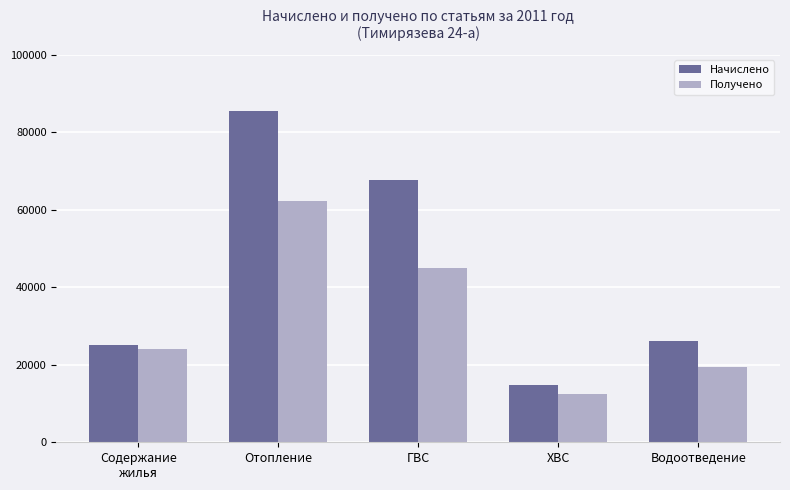

What is the label of the 4th bar from the right?

Отопление